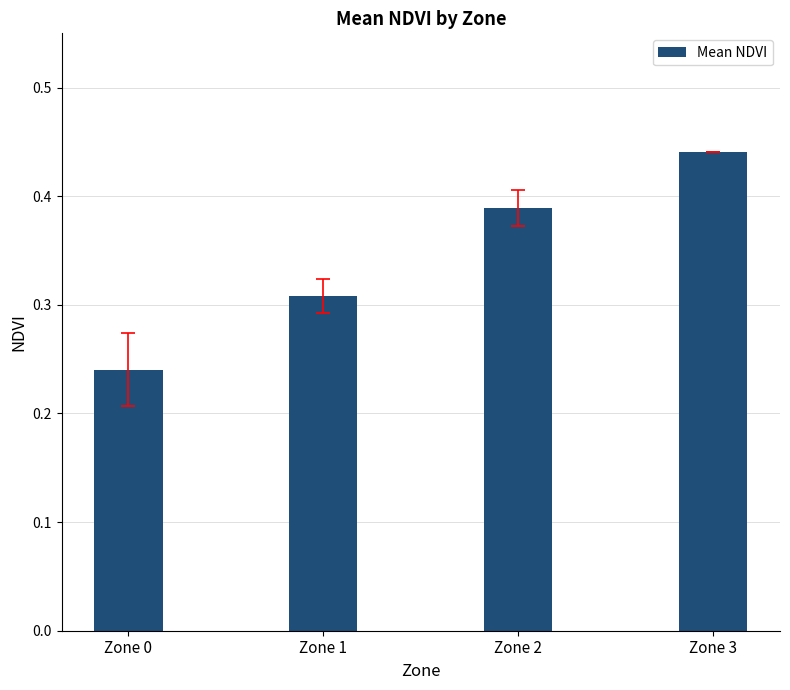

How many series are shown in this chart?

1